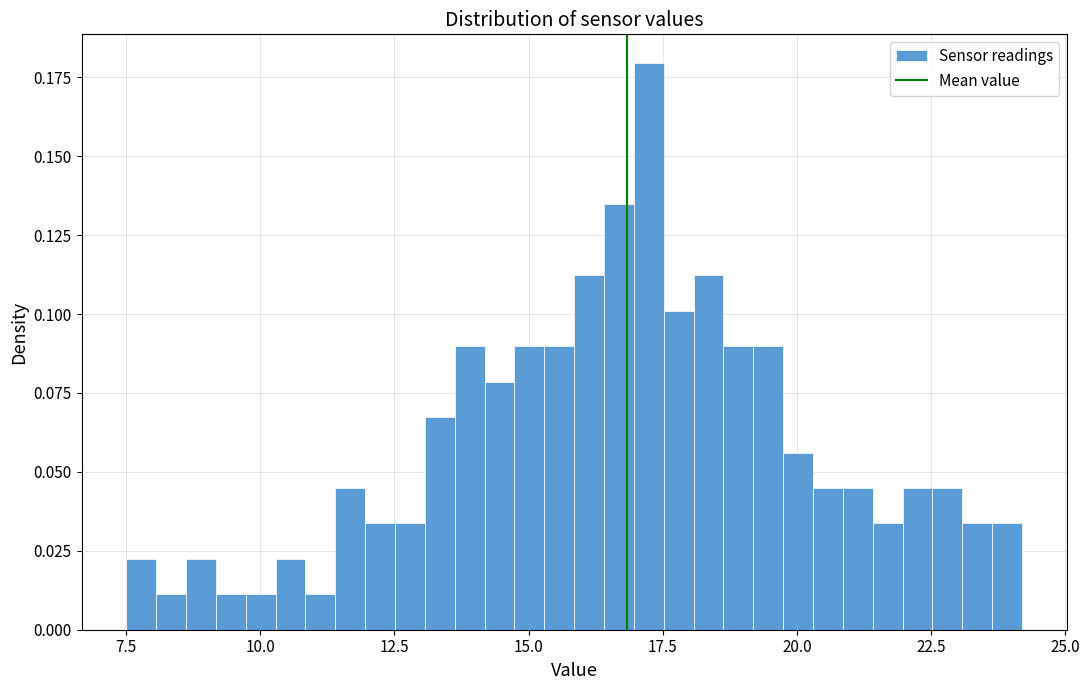

Read against the x-axis, roughly where is the centre of the tallest bar?

17.0